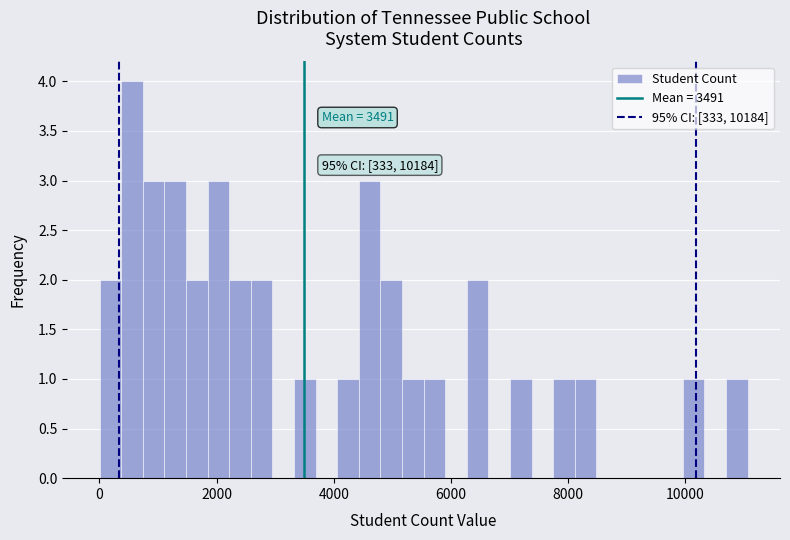

Read against the x-axis, roughly where is the centre of the tallest bar?

600